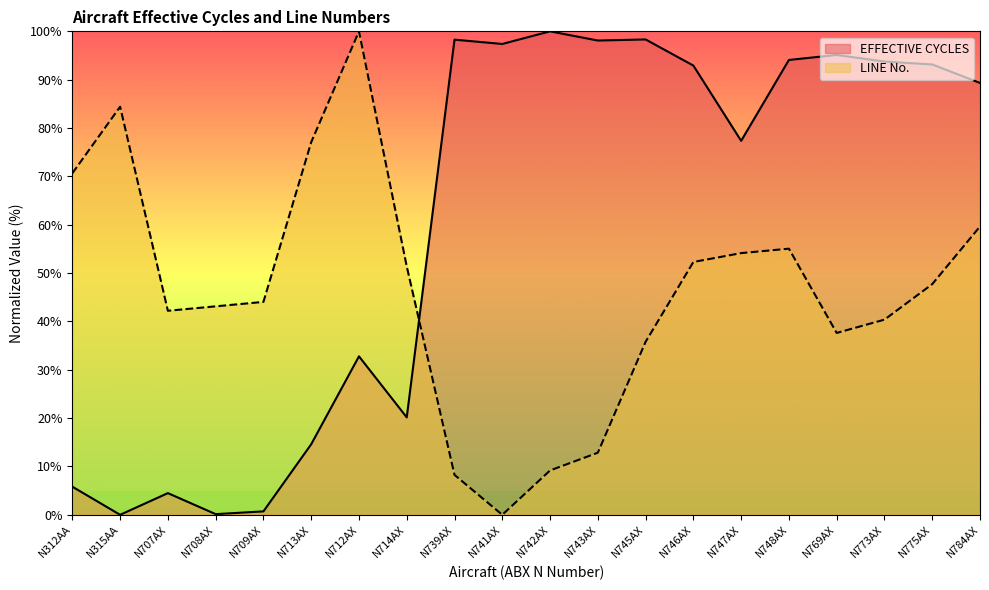

Where is the first local maximum for EFFECTIVE CYCLES?

N707AX